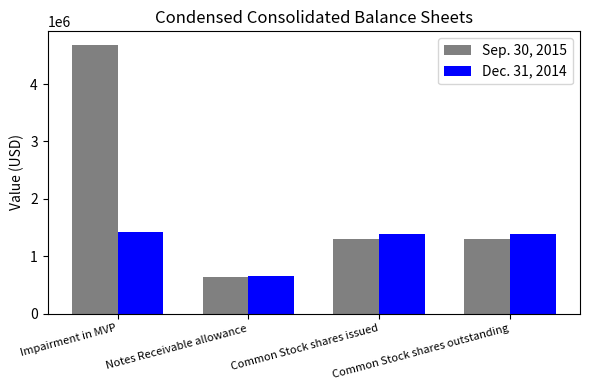

What is the total value across all series at Common Stock shares issued?

2682803